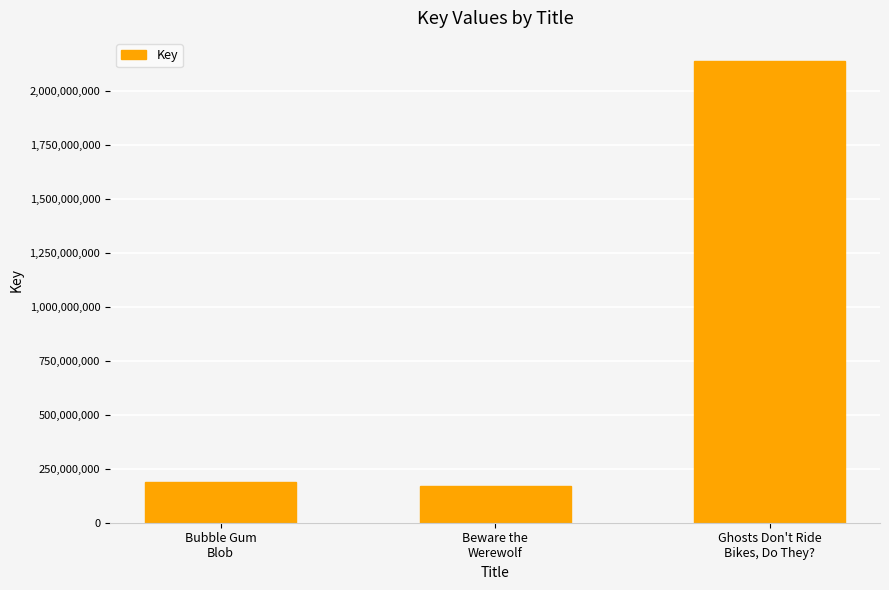

What is the greatest value displayed?

2140796522